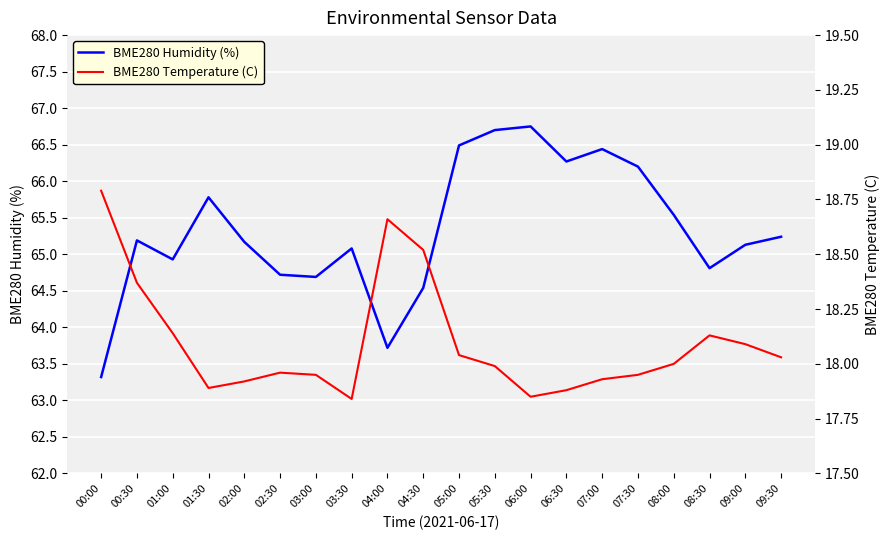

Does the chart display data point markers on the line(s)?

No